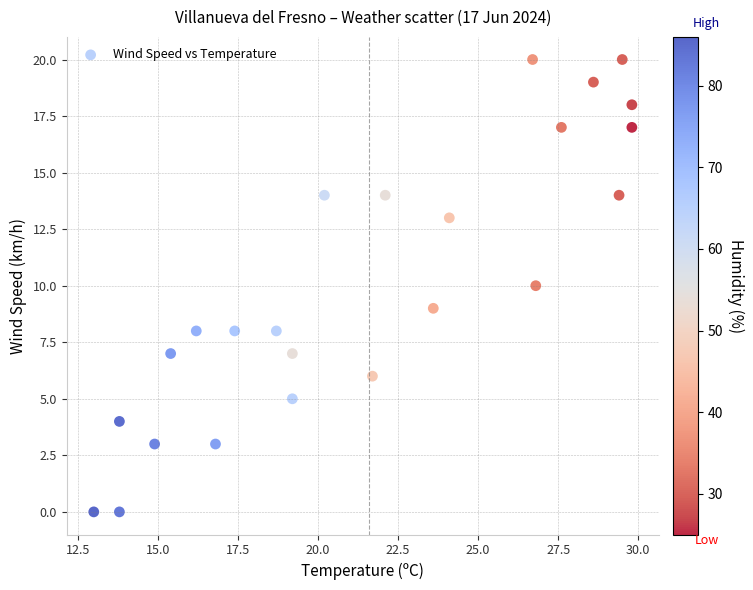

What is the range of Y values (max minus min)?

20